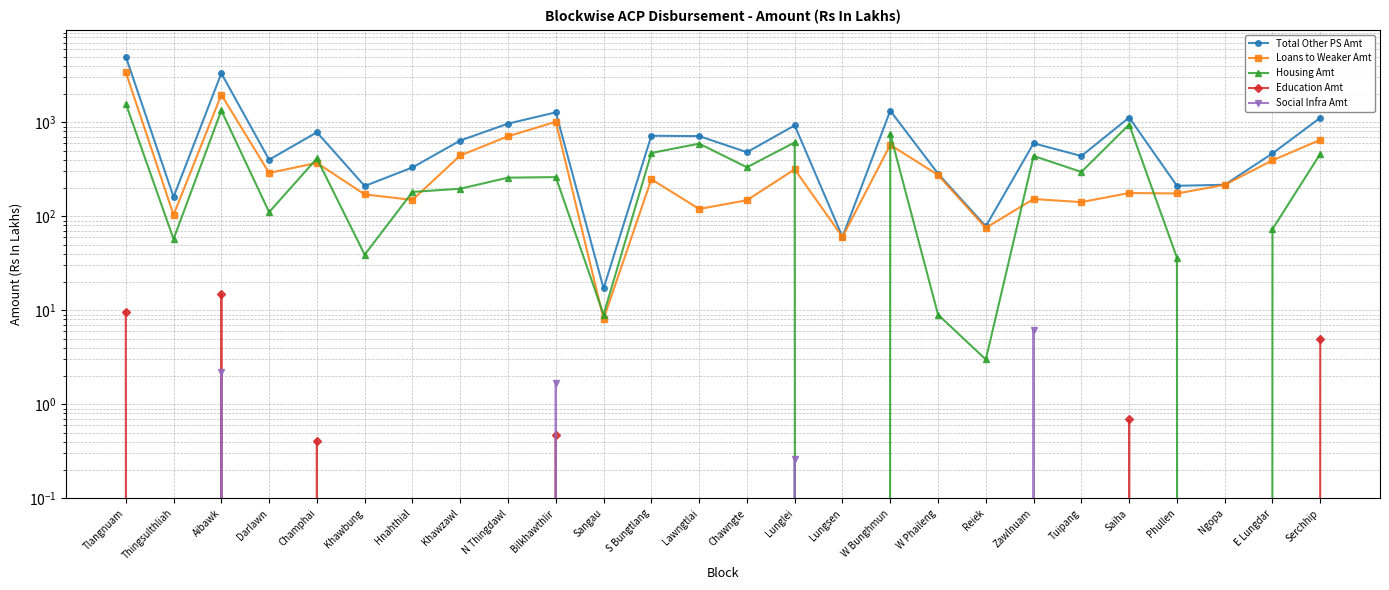

Where is the first local maximum for Loans to Weaker Amt?

Aibawk